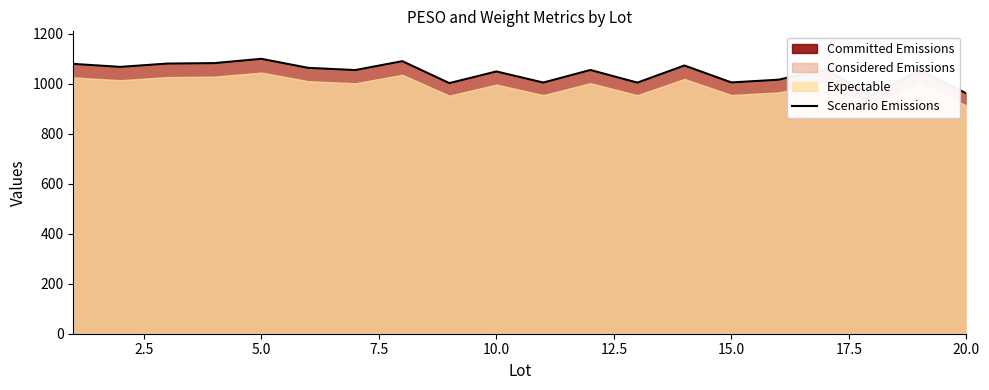

Reading left to right, extract all data points from this chart.

1079.5	1067.6	1080.8	1082.7	1099.8	1063.6	1054.9	1090.4	1002.6	1049.2	1004.9	1055.2	1004.5	1073.1	1005.3	1016.2	1057.3	954.9	1054.8	961.4